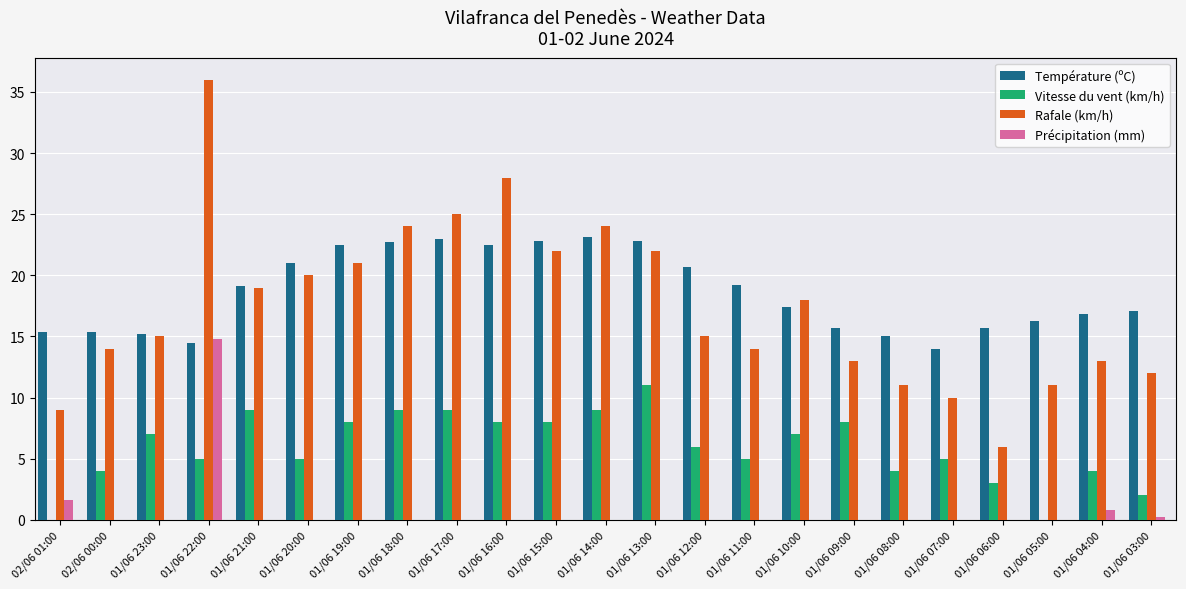

Is it true that Température (ºC) equals 17.1 at 01/06 03:00?

True